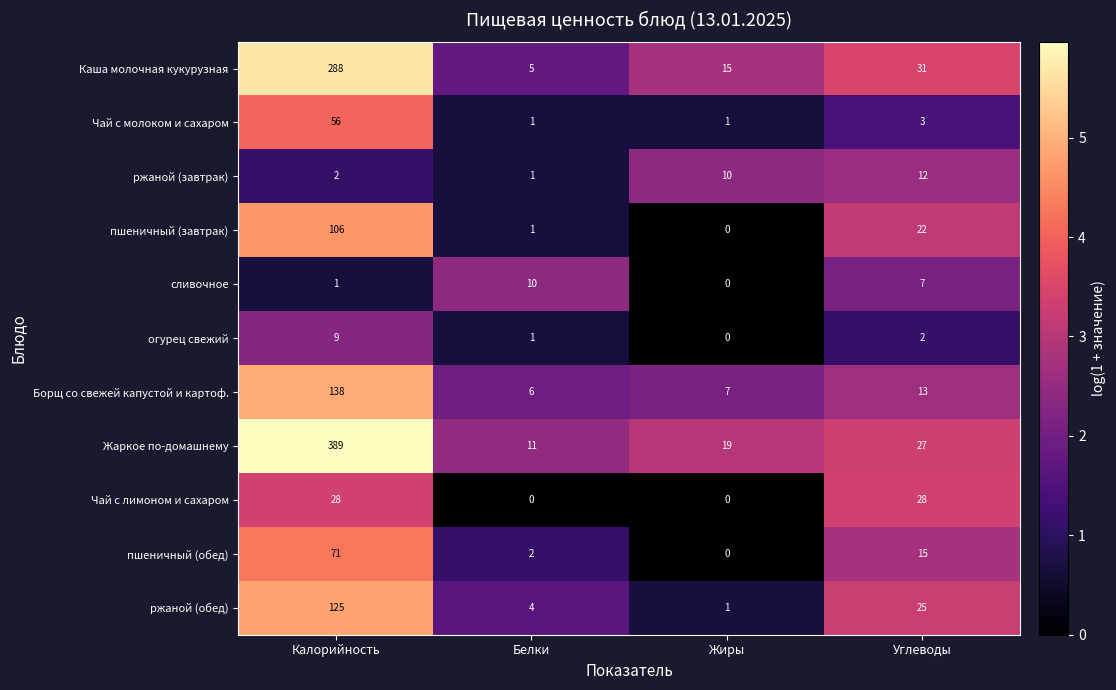

Is it true that Жаркое по-домашнему equals 34 at Жиры?

False